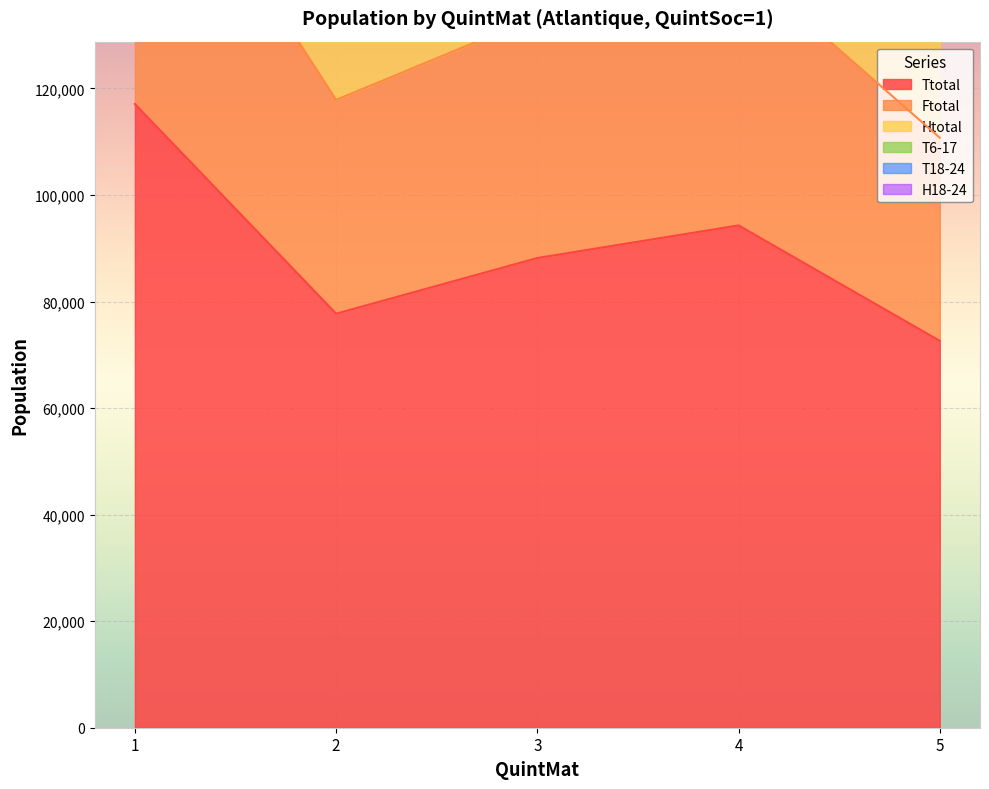

Rank the categories by Htotal value from lowest to highest.

5, 2, 3, 4, 1